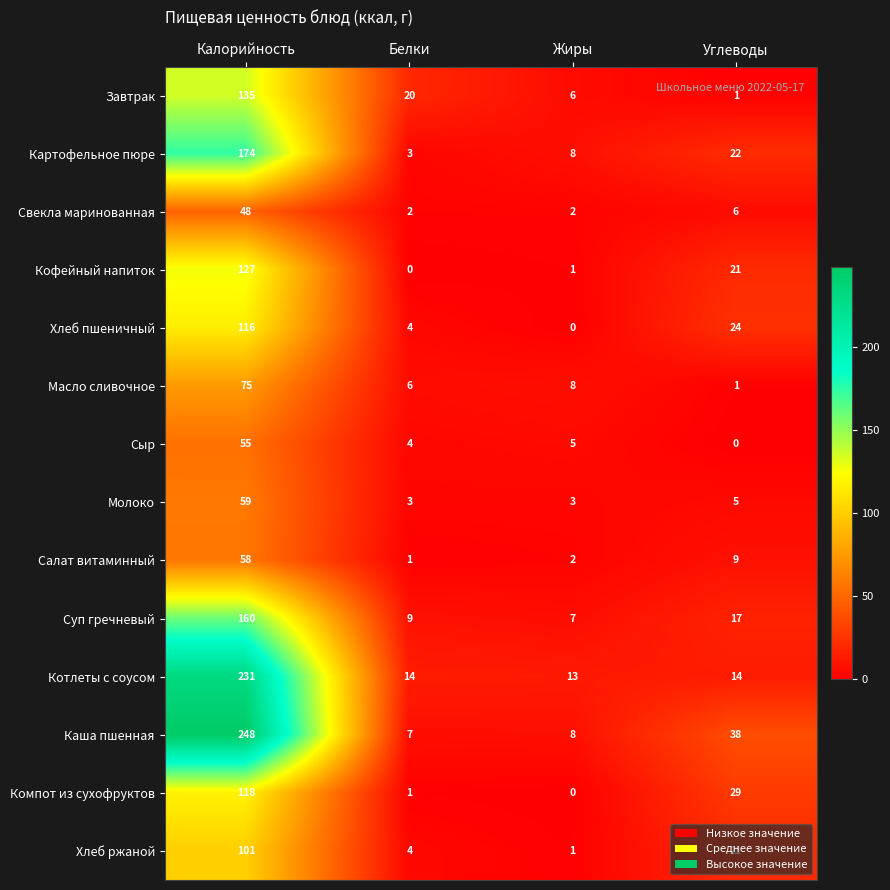

List the series in order of their peak value, lowest first.

Свекла маринованная, Сыр, Салат витаминный, Молоко, Масло сливочное, Хлеб ржаной, Хлеб пшеничный, Компот из сухофруктов, Кофейный напиток, Завтрак, Суп гречневый, Картофельное пюре, Котлеты с соусом, Каша пшенная